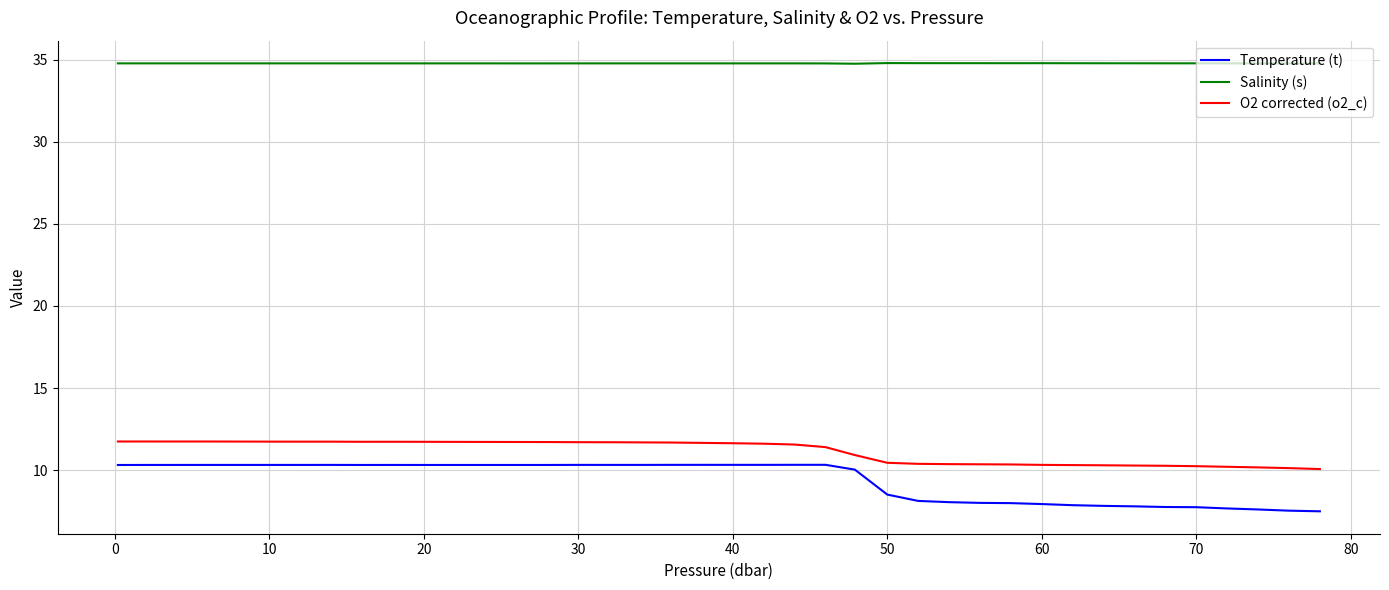

True or false: O2 corrected (o2_c) and Temperature (t) cross at least once.

False